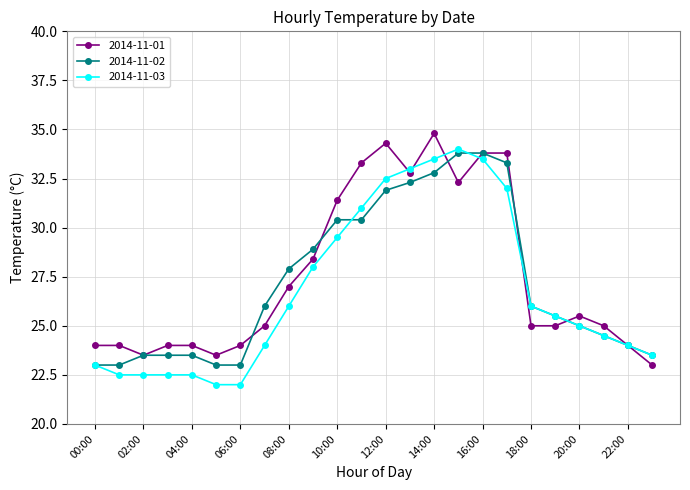

What are all the series names shown in the legend?

2014-11-01, 2014-11-02, 2014-11-03